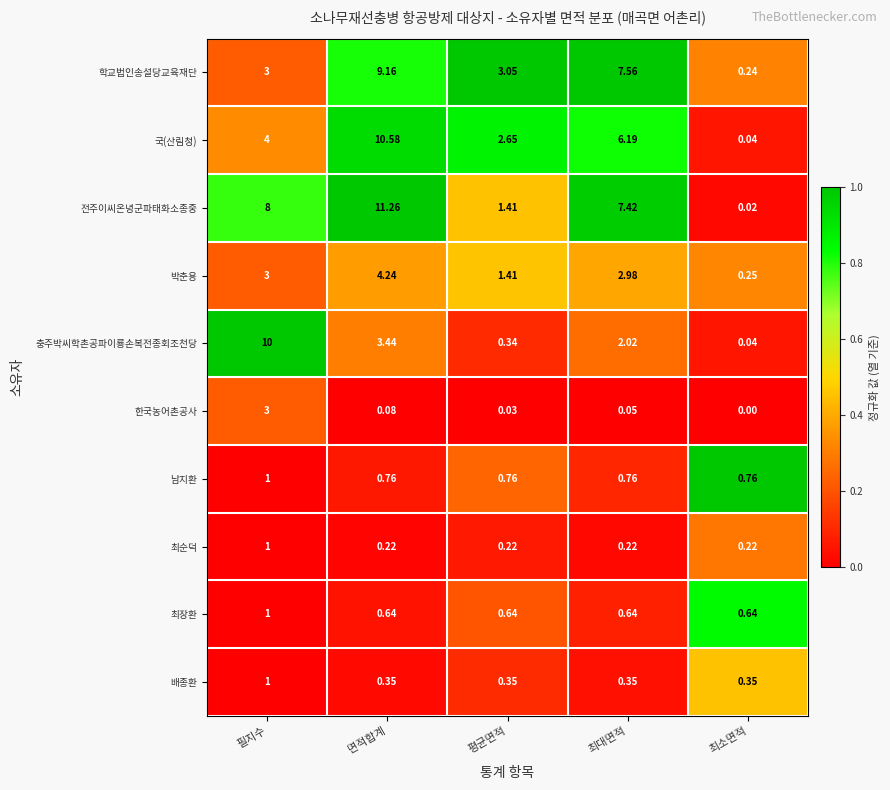

Between 평균면적 and 최소면적, which series saw the biggest shift?

학교법인송설당교육재단